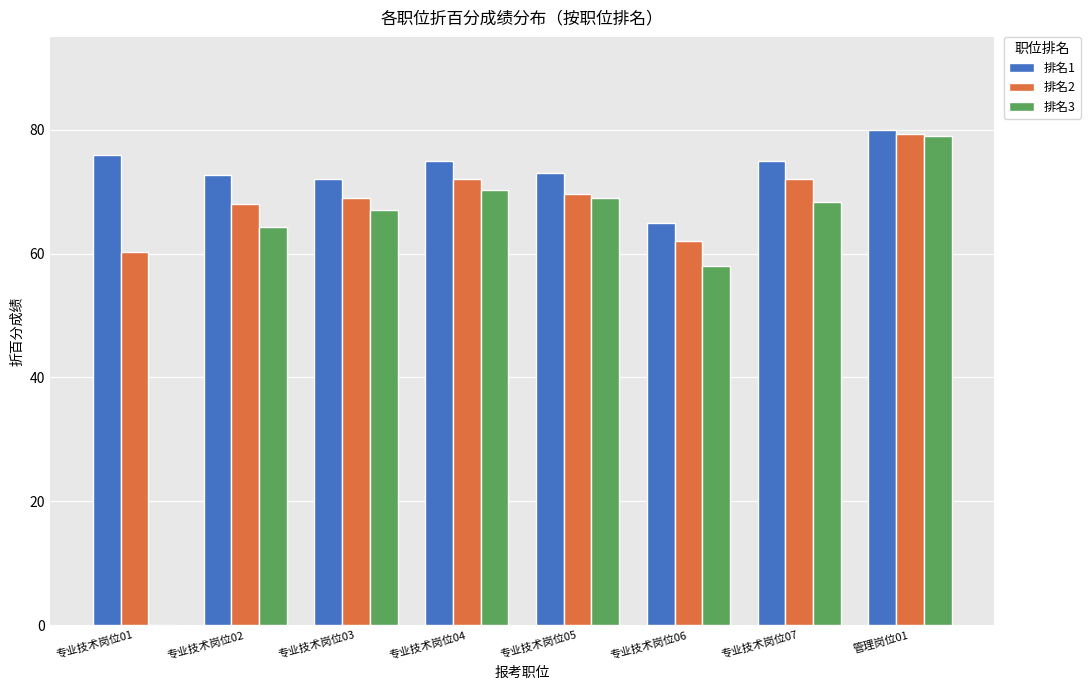

Which series has the widest spread of values?

排名3